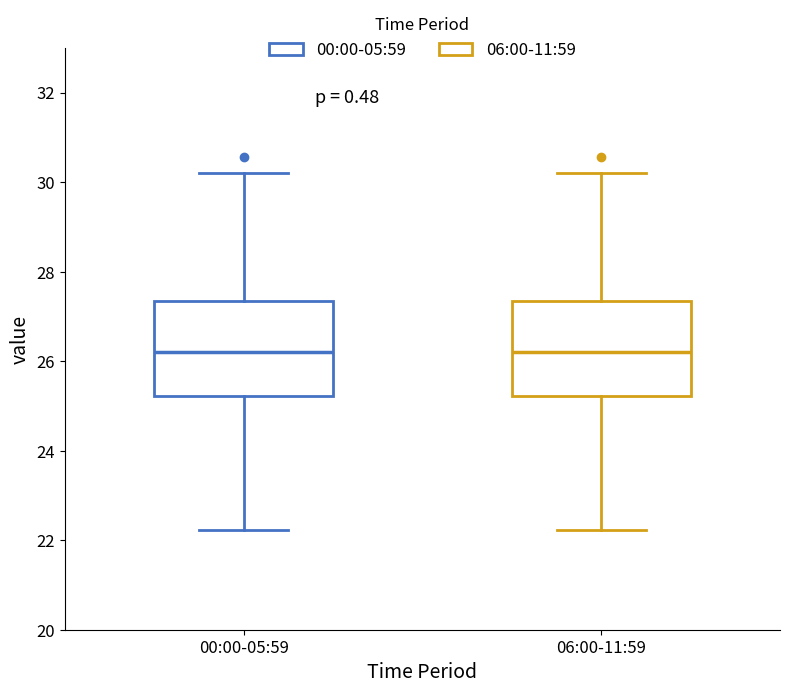

Reading left to right, read every box against the y-axis: the position of its median line, the range the box covers, and the ends of its whiskers. The values are not printed on the chart, so give them approximately, as read against the axis.

00:00-05:59: median 26.2, box 25.2 to 27.4, whiskers 22.2 to 30.2
06:00-11:59: median 26.2, box 25.2 to 27.4, whiskers 22.2 to 30.2